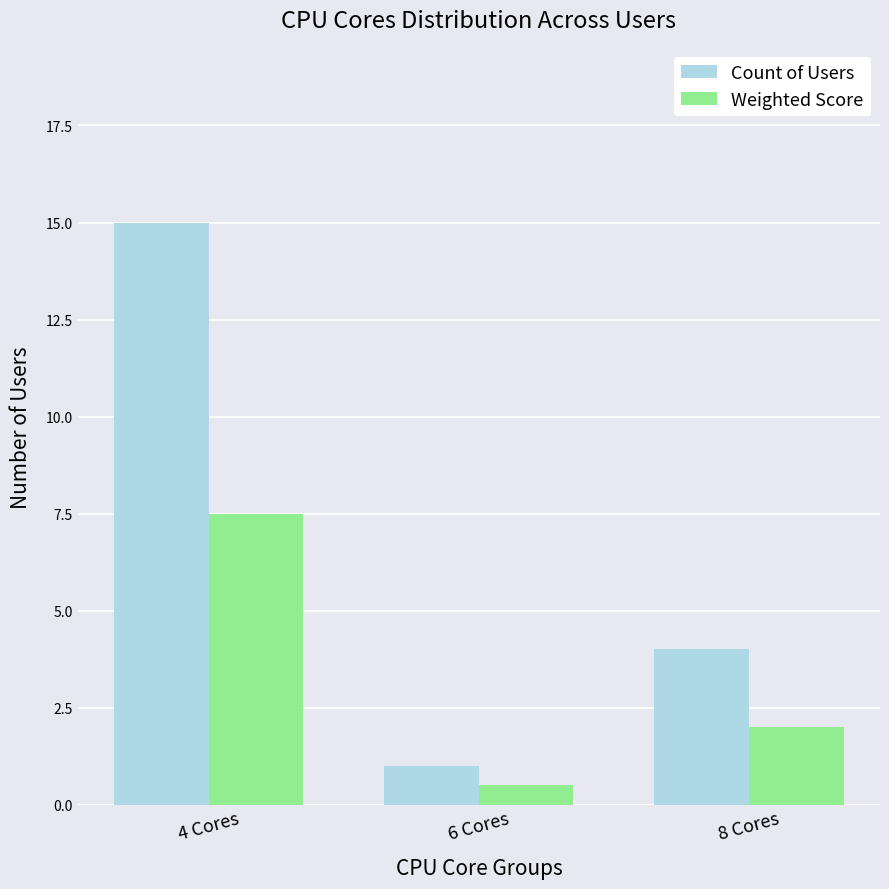

Which category has the highest value in the Count of Users series?

4 Cores